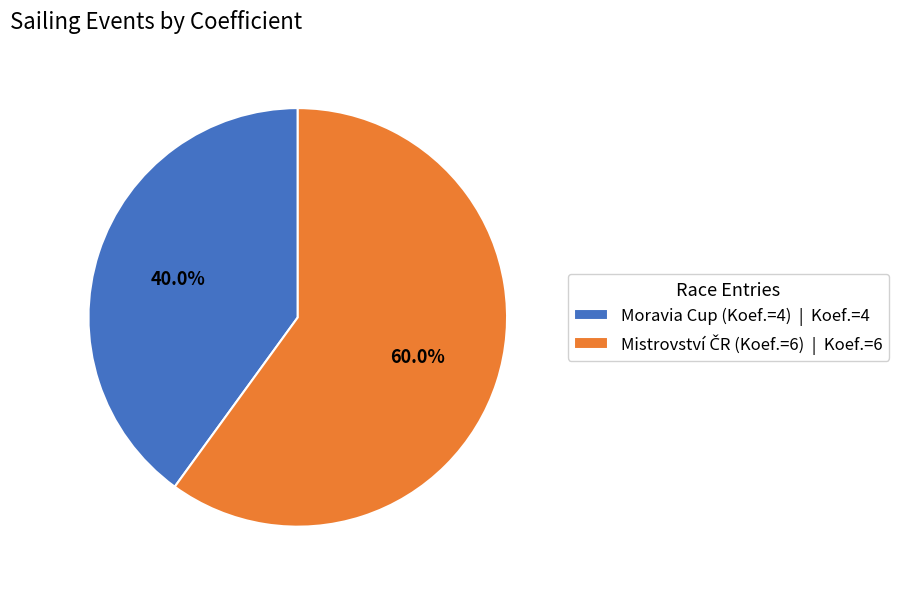

Does Moravia Cup (Koef.=4) | Koef.=4 account for over 50% of the chart?

No